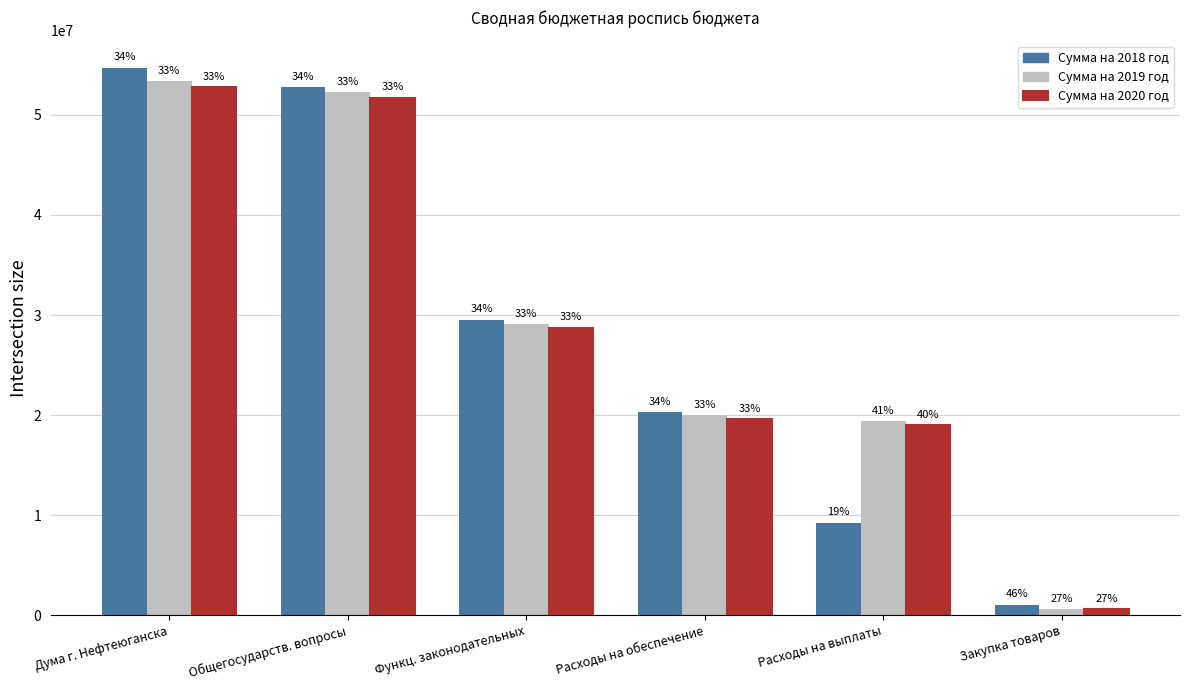

Where is Сумма на 2020 год nearest to the value 26707250?

Функц. законодательных